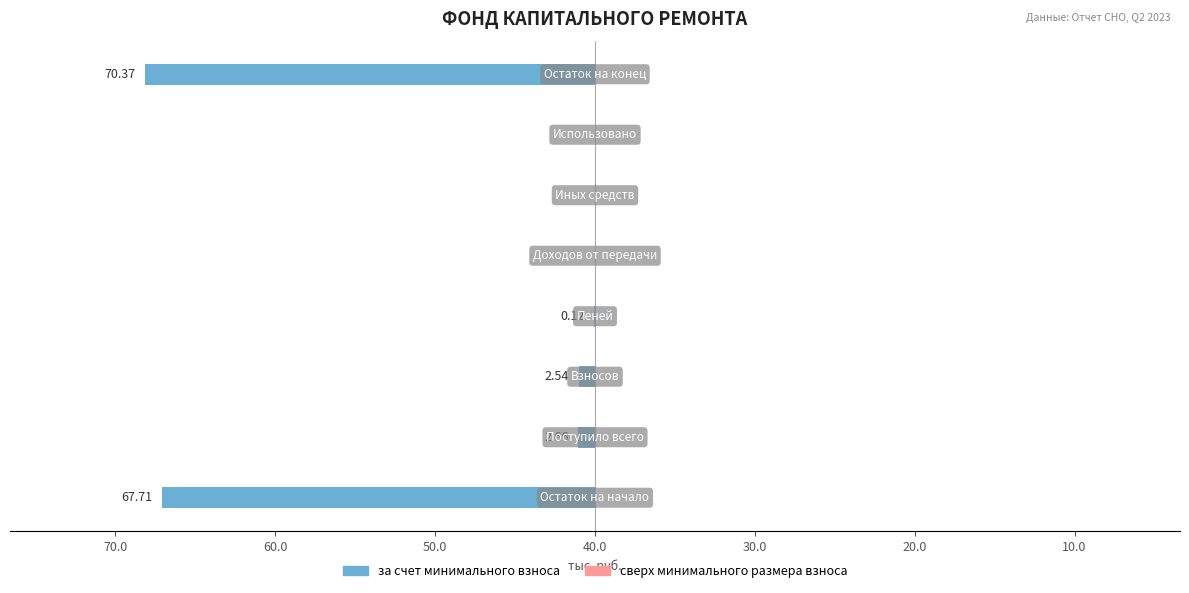

Are the bars horizontal?

Yes